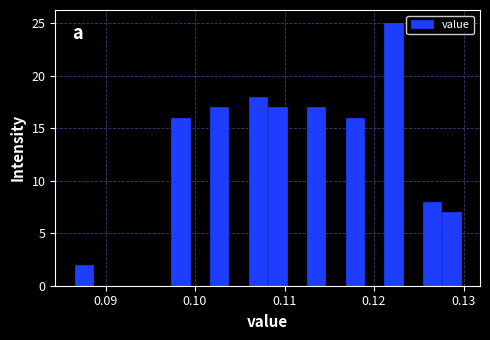

Around what value on the x-axis is the tallest bar? Give the approximate position of its centre, as read against the axis.

0.122